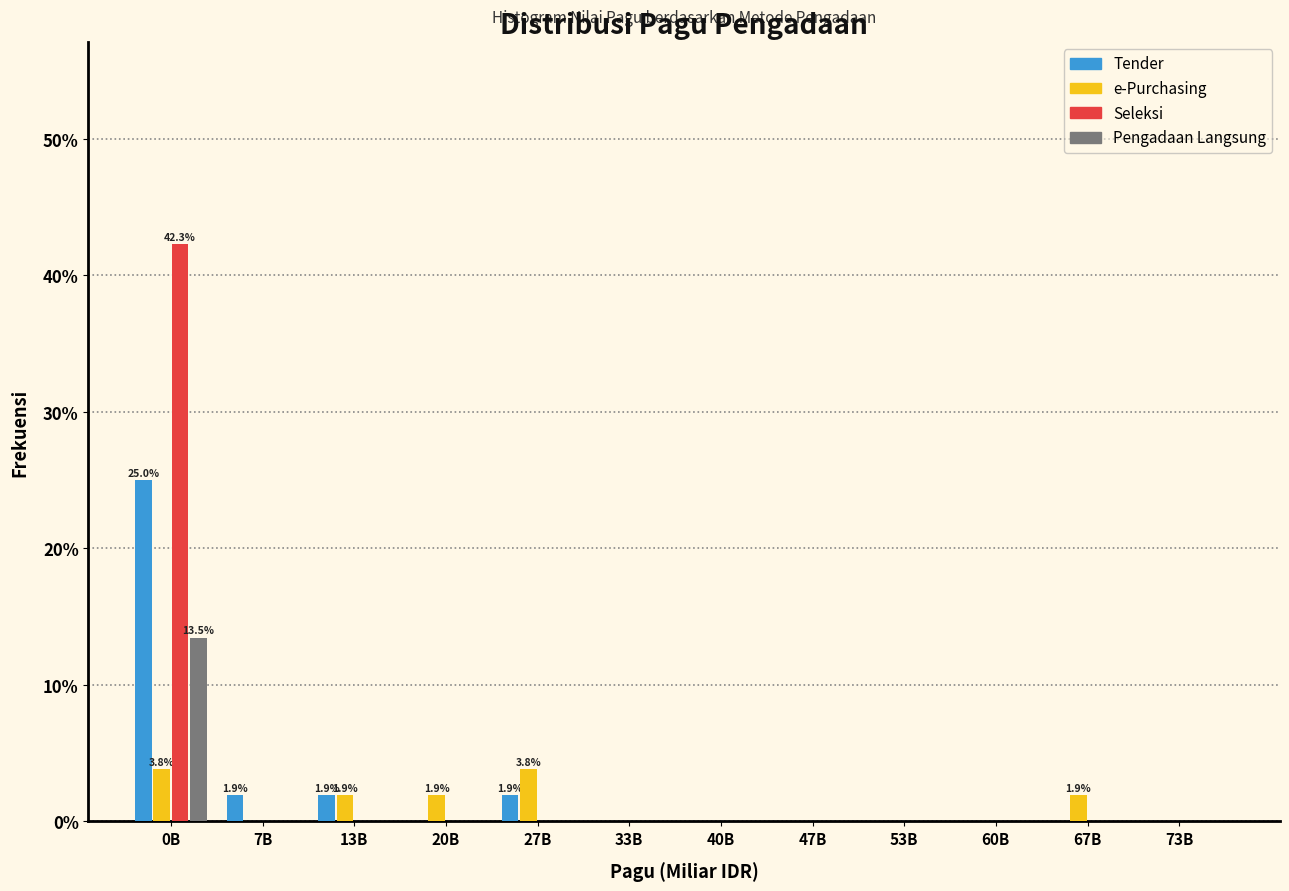

At which label does Seleksi reach its peak?

0B